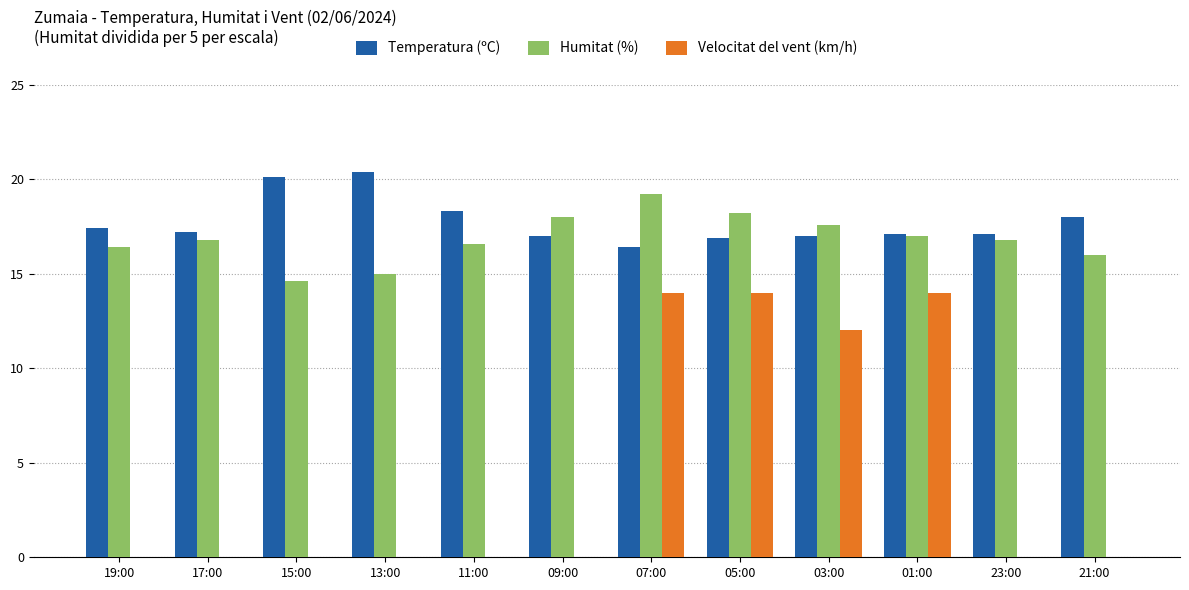

Is it true that Velocitat del vent (km/h) equals 4.9 at 11:00?

False